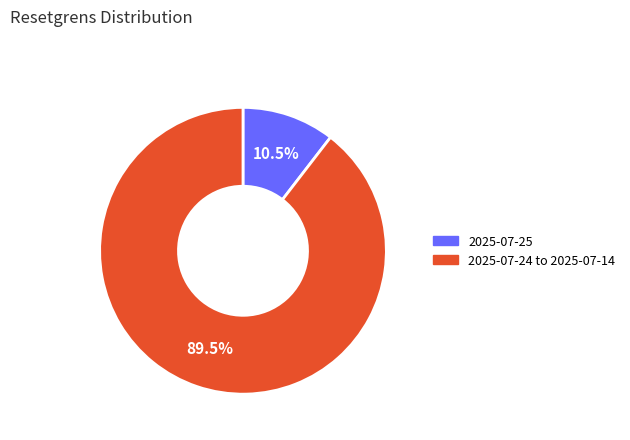

Is there a majority slice in this chart?

Yes